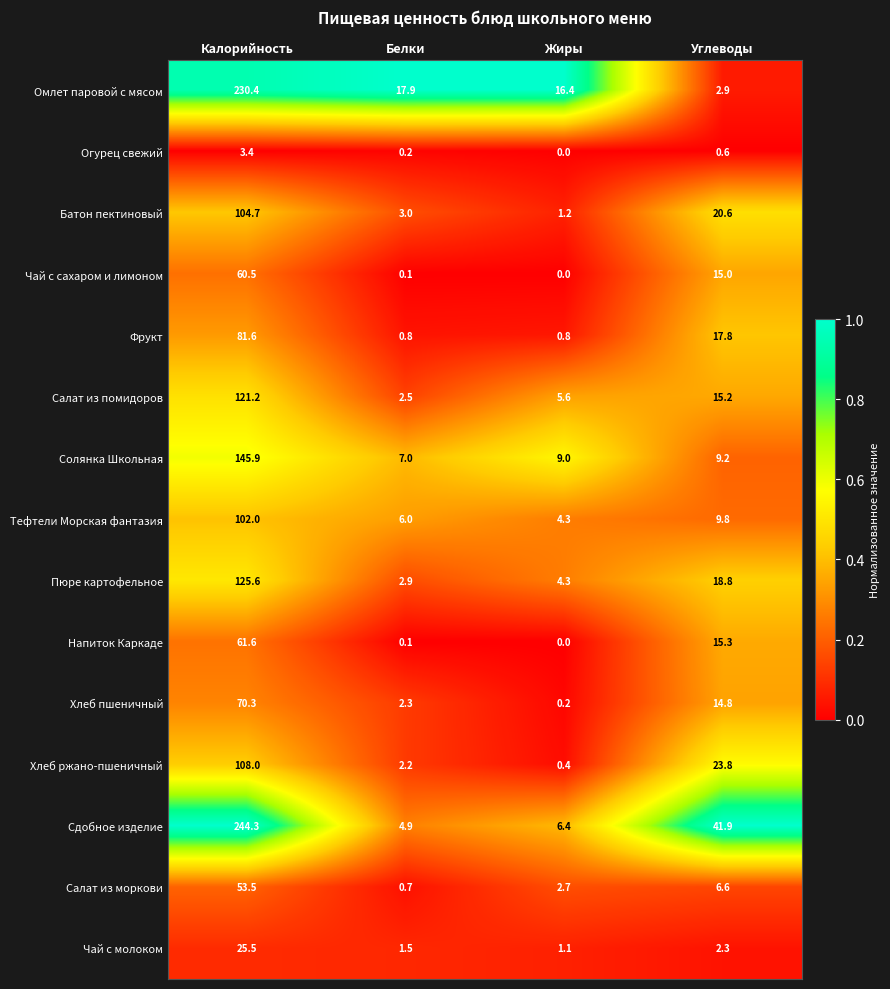

The value of Салат из помидоров at Калорийность is 205.0. True or false?

False